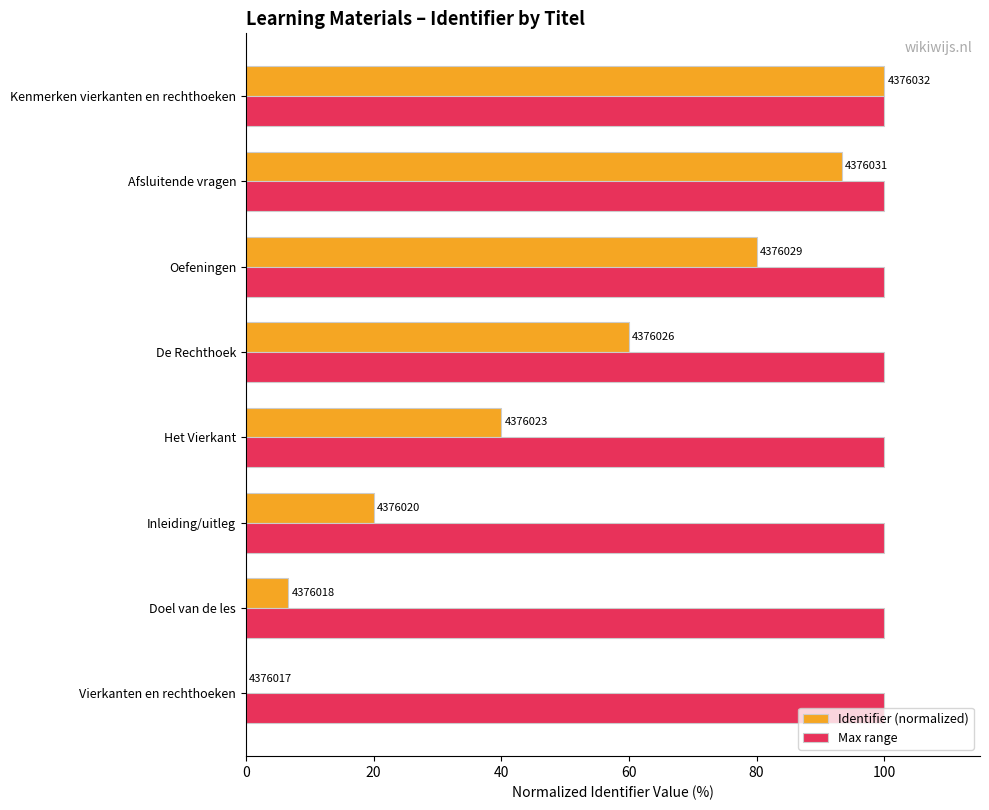

What are all the series names shown in the legend?

Identifier (normalized), Max range